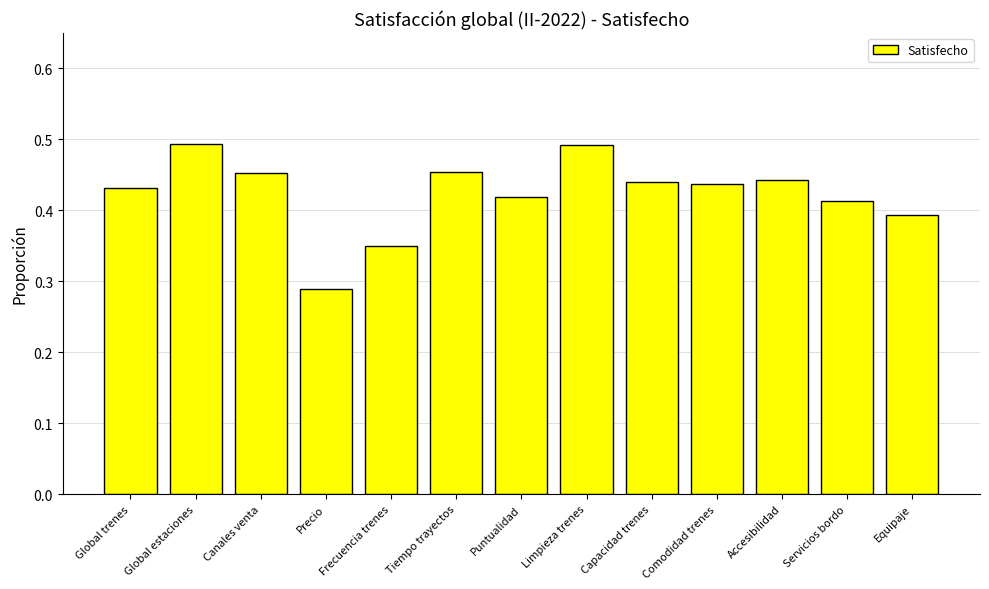

What is the difference between the maximum and minimum values?

0.2